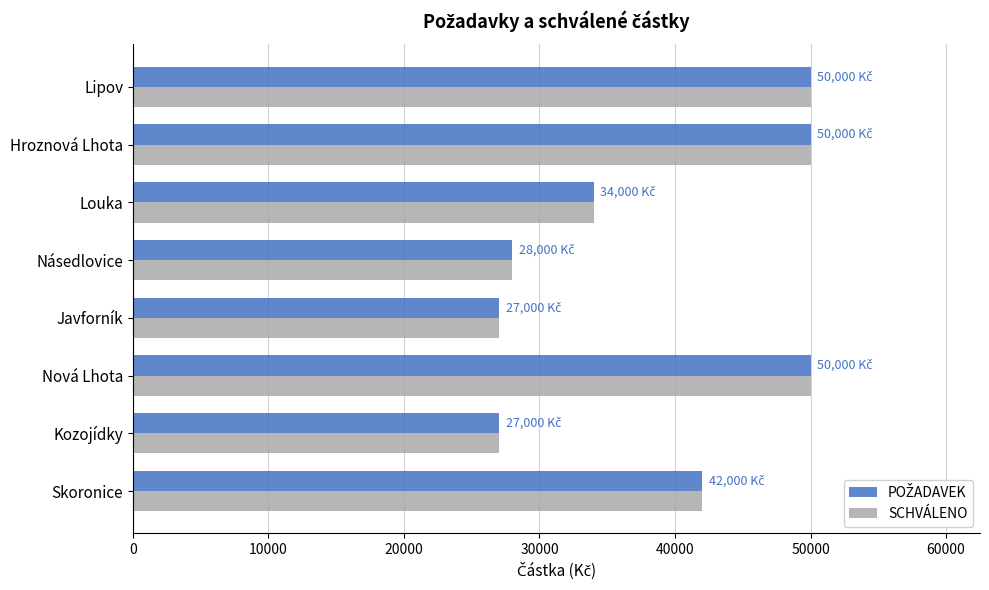

At which label is SCHVÁLENO closest to 38500?

Skoronice